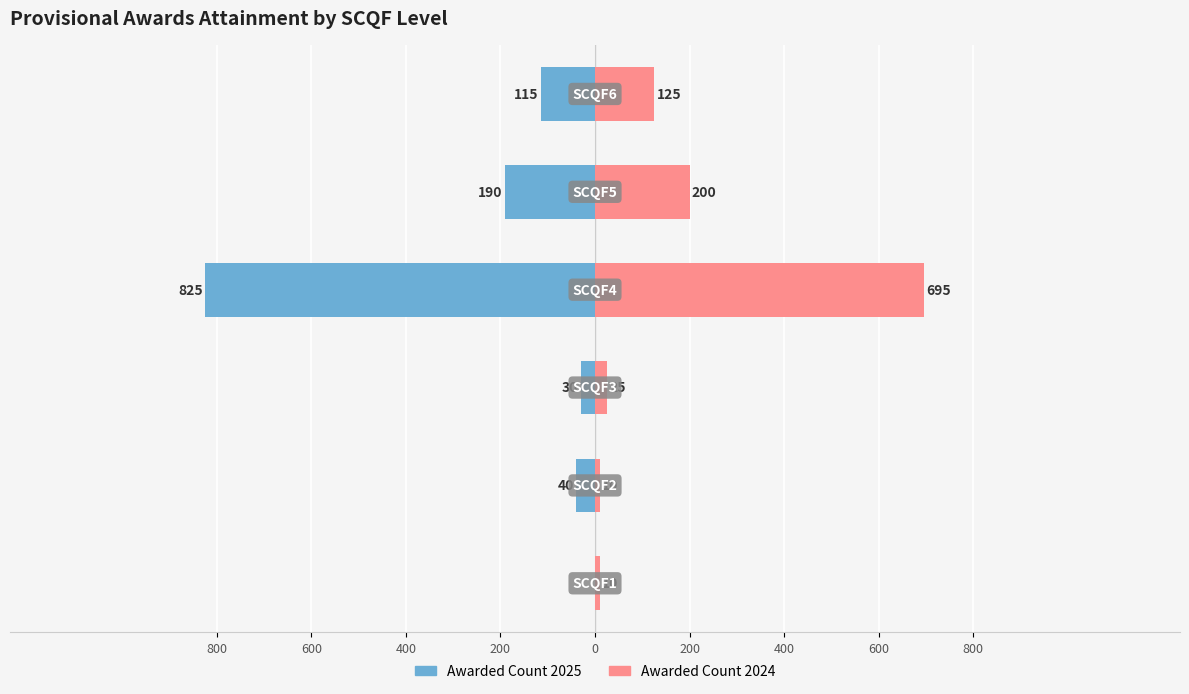

How many groups of bars are there?

6